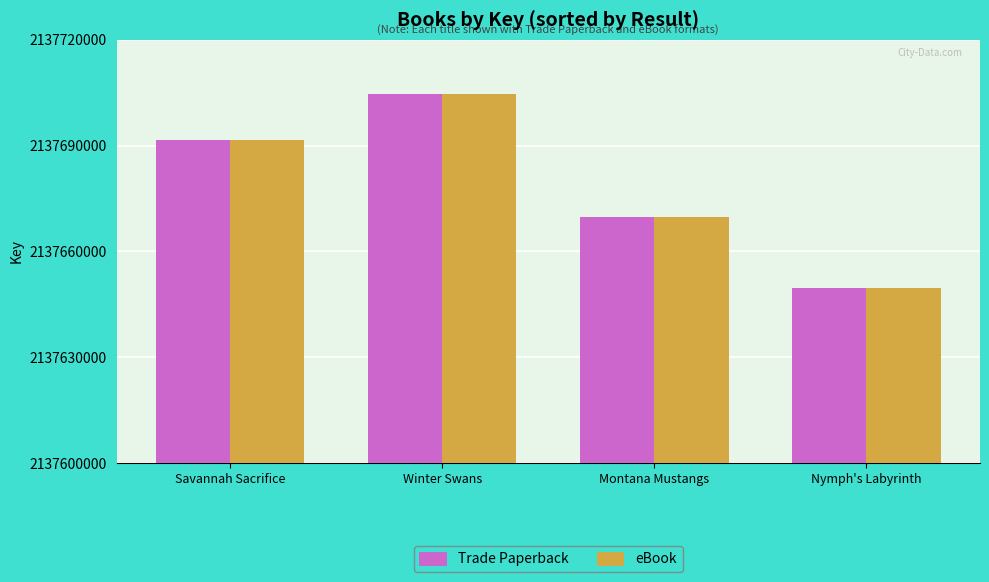

What is the sum of all eBook values?

8550715524